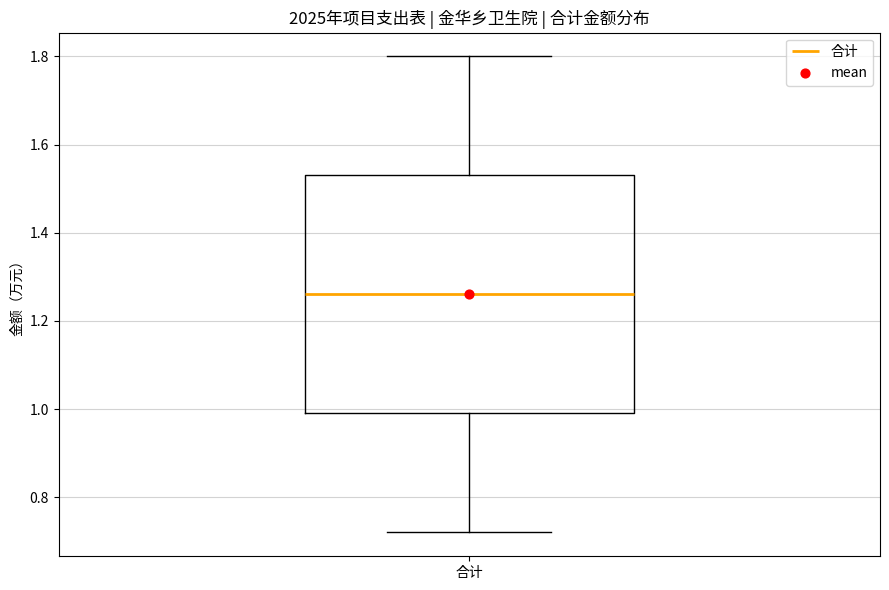

Transcribe this box plot: give where the median line is, the range the box spans, and where the two whiskers end, as read against the y-axis. The values are not printed on the chart, so give them approximately, as read against the axis.

median 1.26, box 1.00 to 1.54, whiskers 0.72 to 1.80